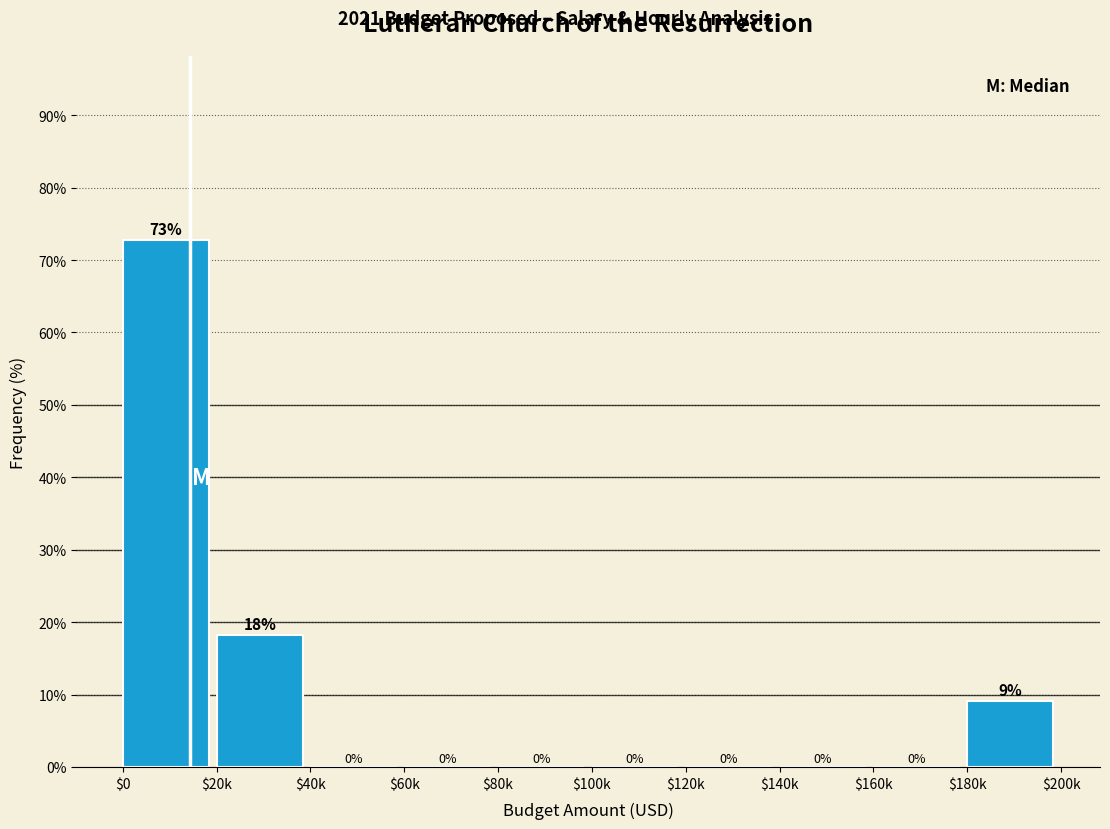

The value at $20k is 24.4. True or false?

False